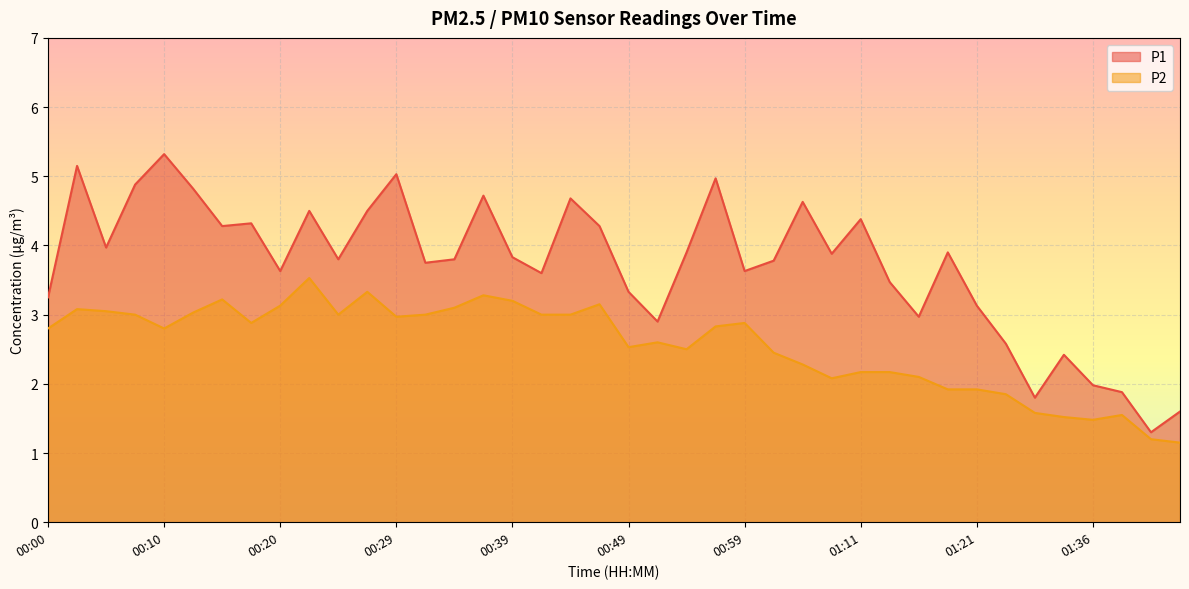

In P1, how many points are higher than both neighbors (excluding endpoints)?

12